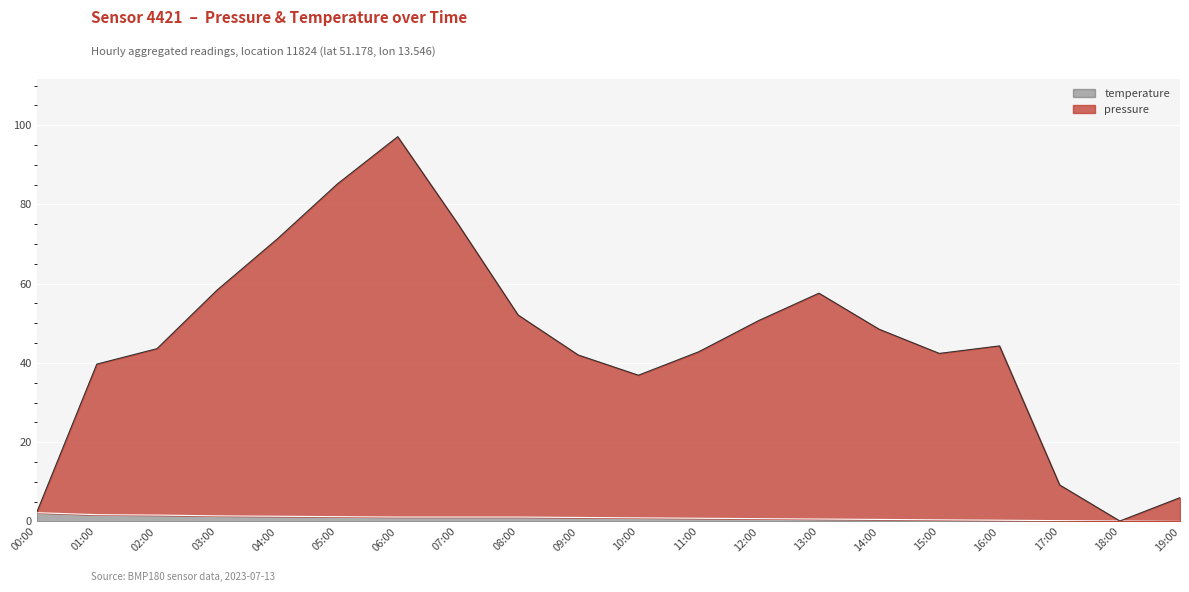

True or false: temperature and pressure cross at least once.

False